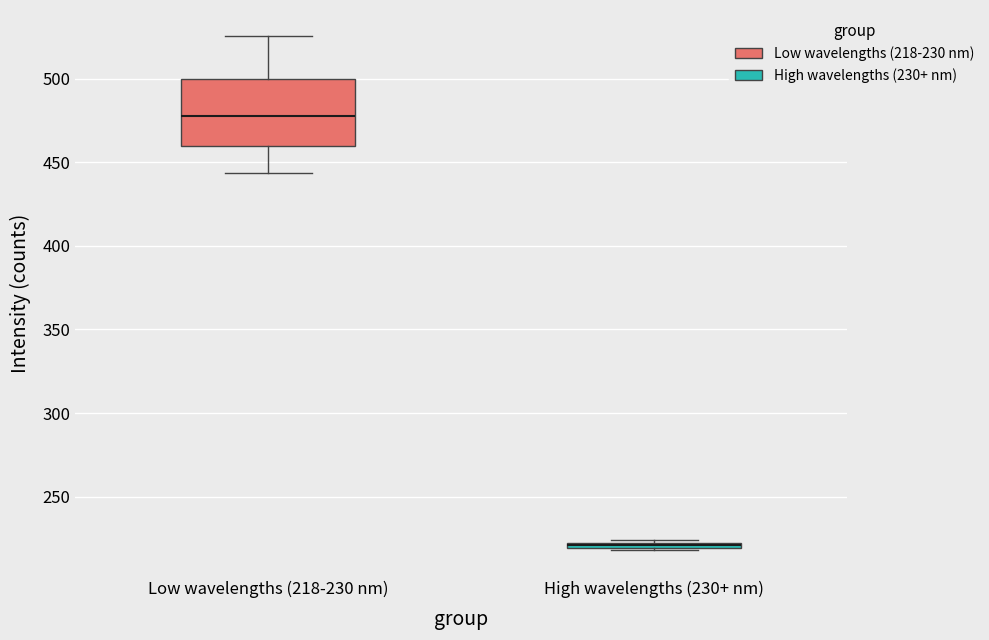

Where is the lower edge of the box for High wavelengths (230+ nm) on the y-axis? The values are not printed on the chart, so give them approximately, as read against the axis.

220